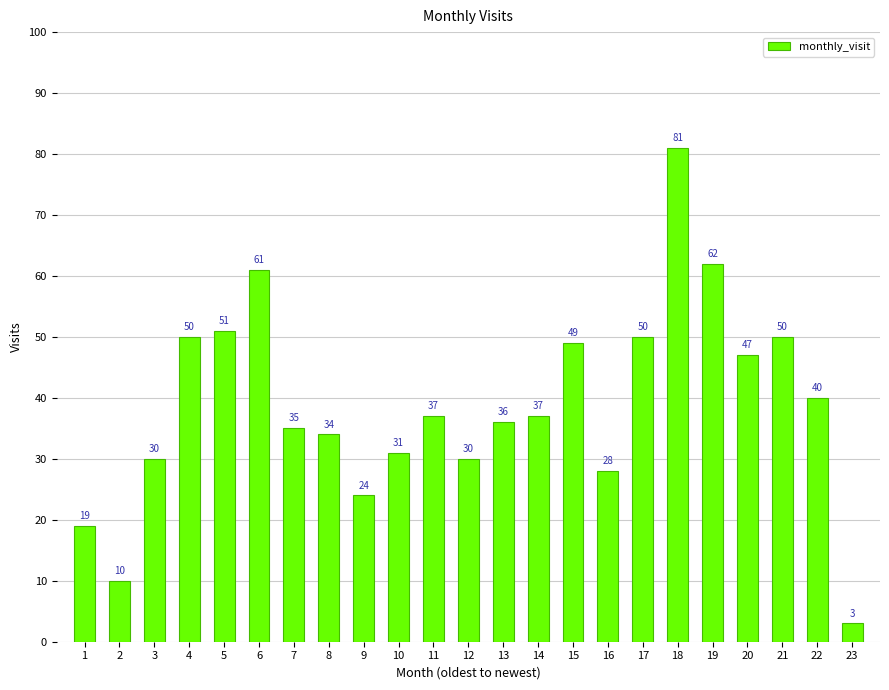

What is the difference between the second highest and minimum values?

59